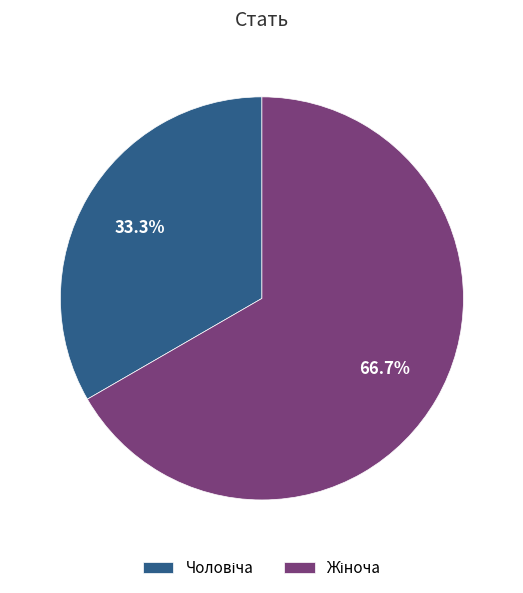

Is there any slice that represents more than half of the pie?

Yes